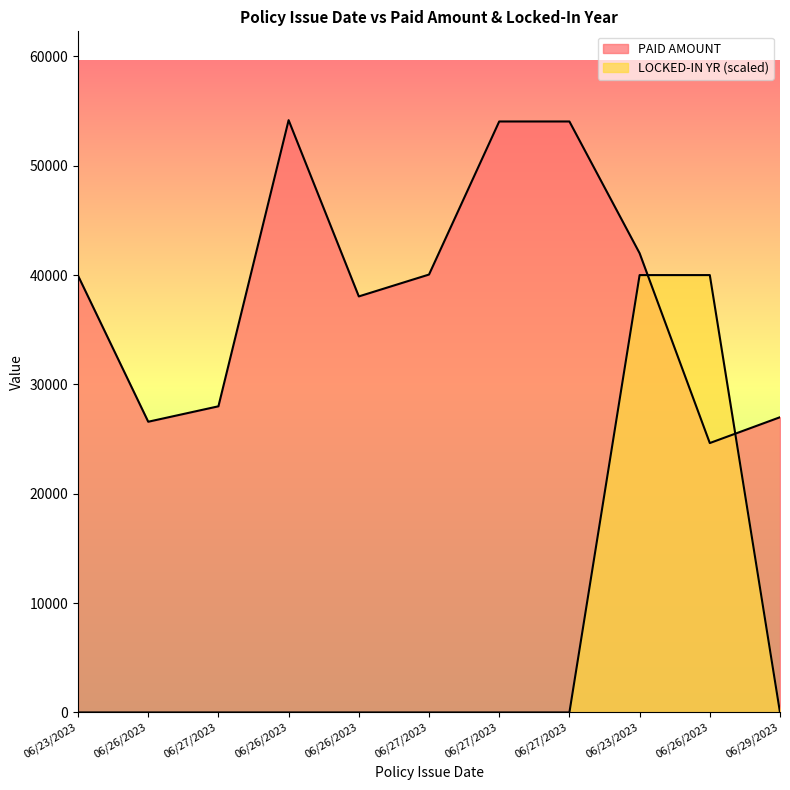

How many intersections are there between LOCKED-IN YR and PAID AMOUNT?

2